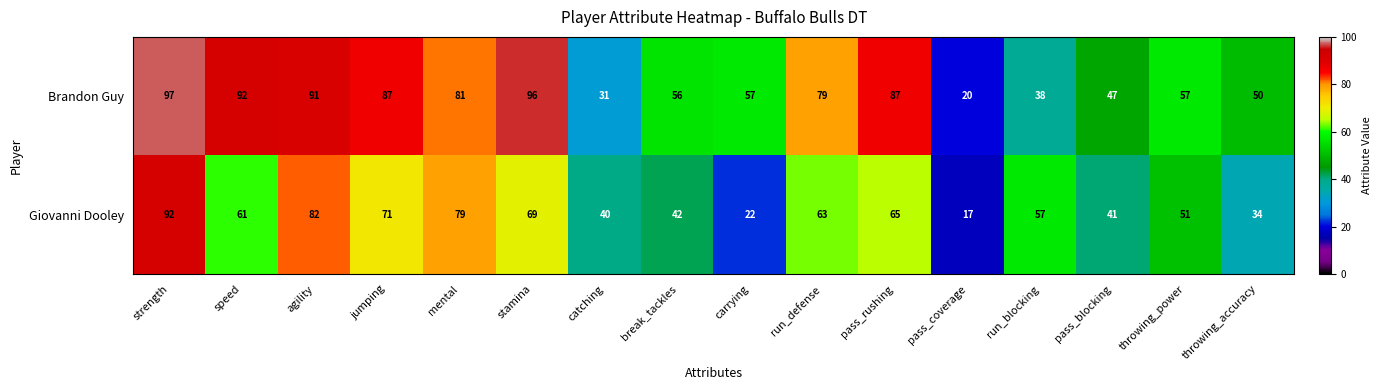

What is the total value across all series at pass_coverage?

37